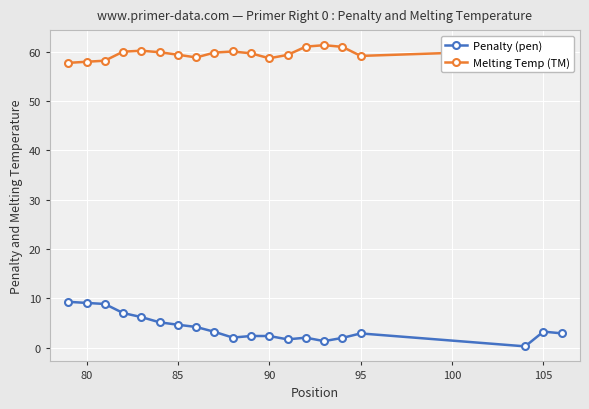

List the series in order of their overall mean, highest first.

Melting Temp (TM), Penalty (pen)